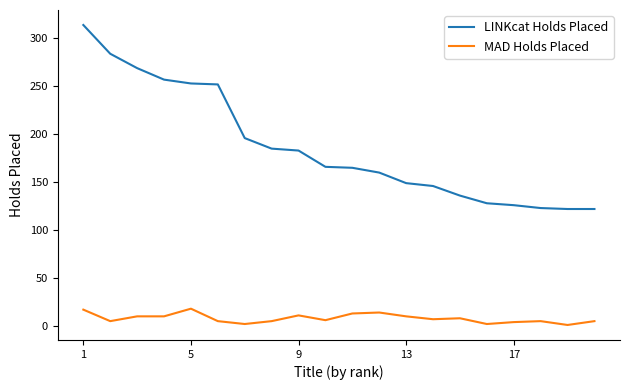

True or false: MAD Holds Placed and LINKcat Holds Placed intersect in this chart.

False